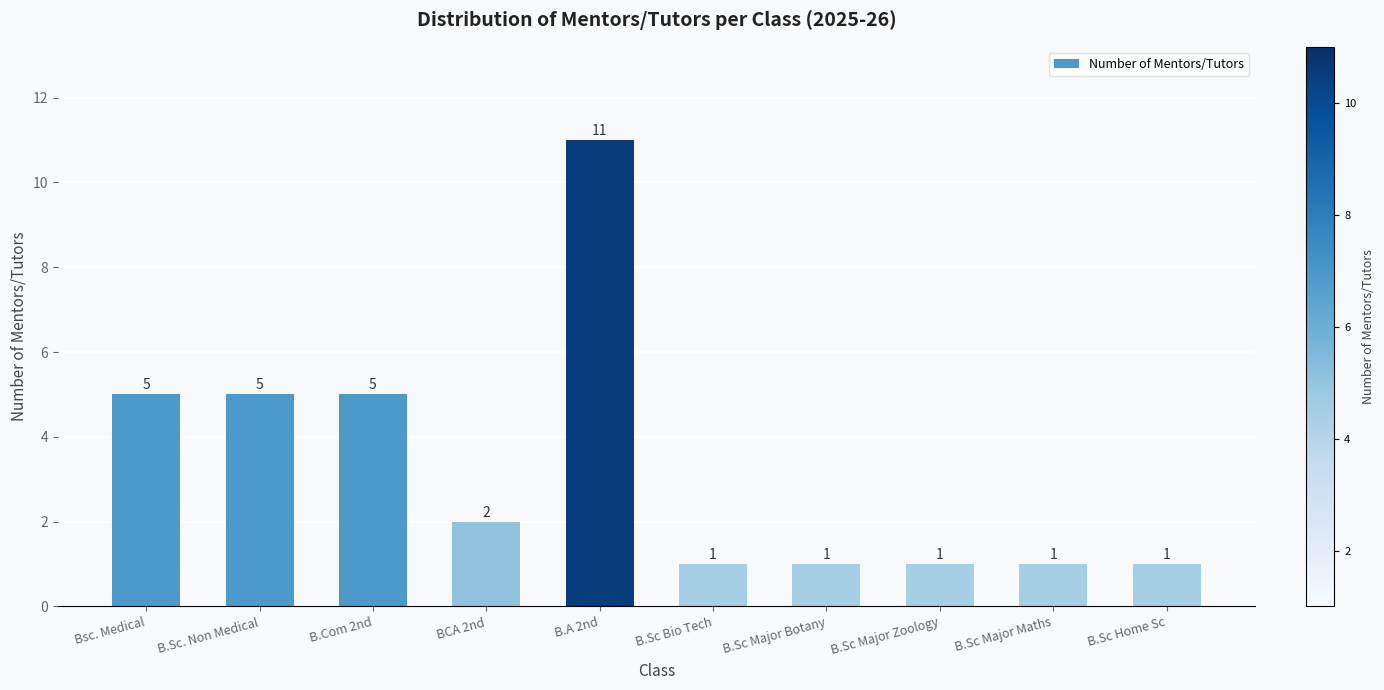

What is the difference between the values at B.A 2nd and B.Sc Major Maths?

10